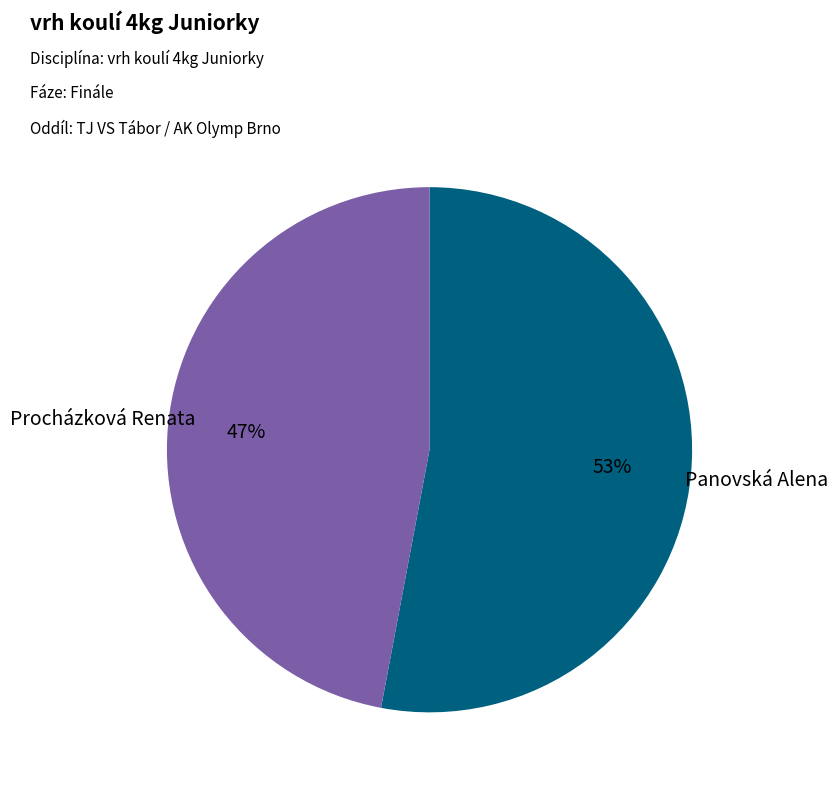

How many slices are in this pie chart?

2